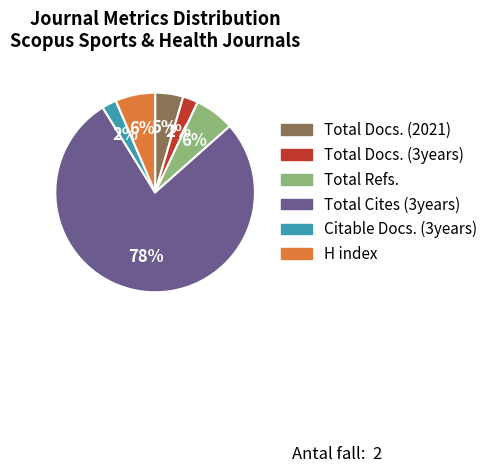

True or false: Total Docs. (2021) accounts for 5% of the total.

True